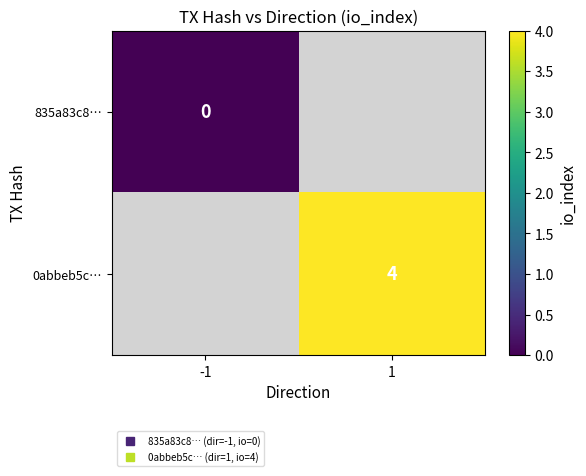

Which label corresponds to the smallest value in the chart?

-1